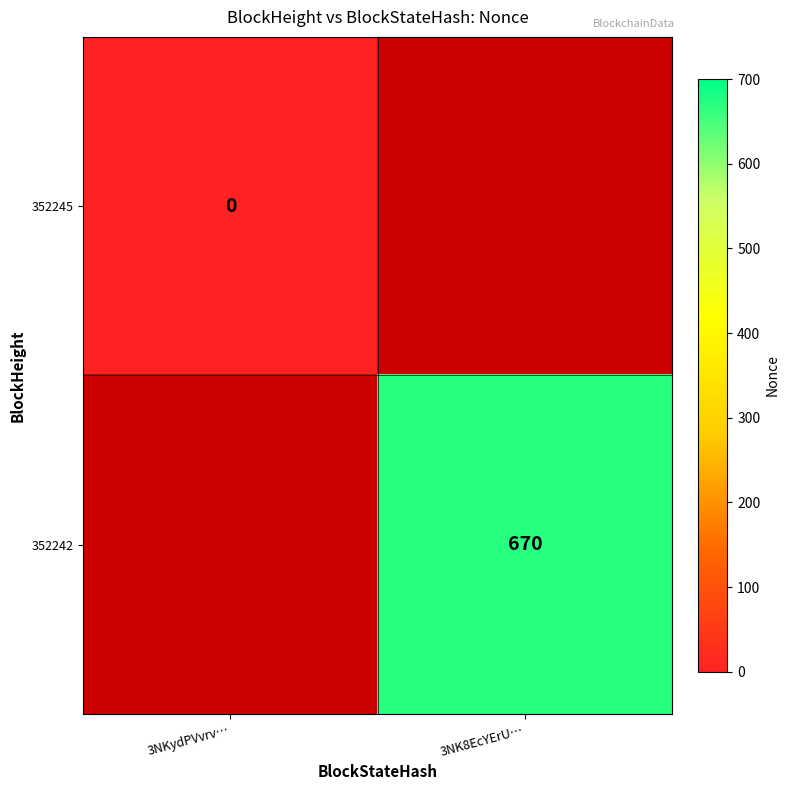

Is the value of 352245 at 3NKydPVvrv… greater than the value of 352242 at 3NK8EcYErU…?

No